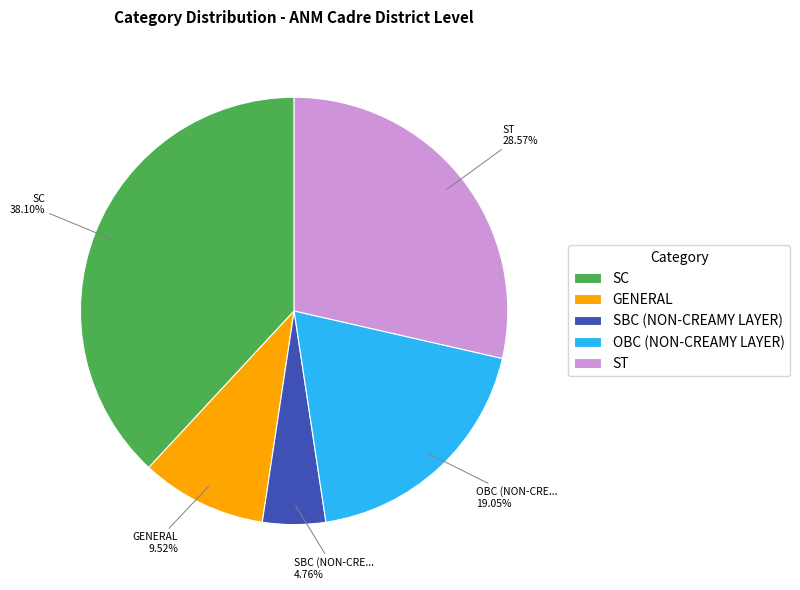

The SC slice represents 48% of the pie. True or false?

False